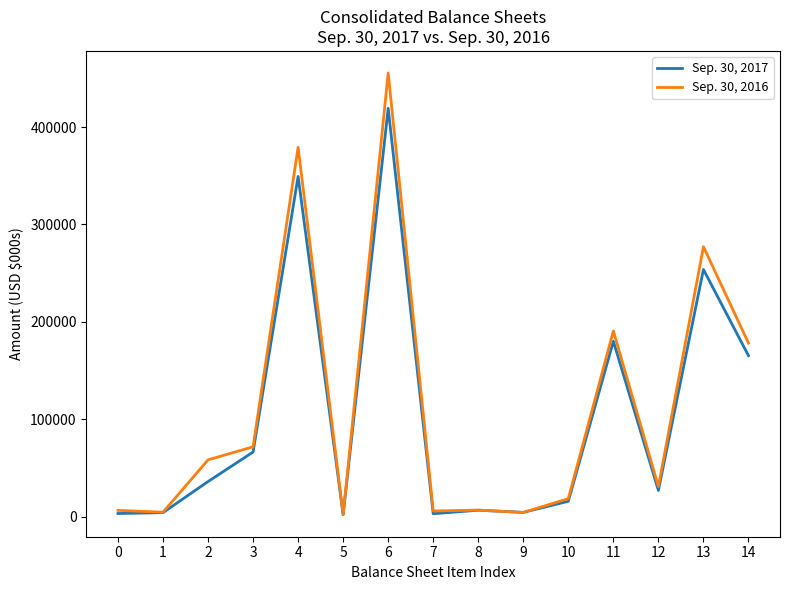

The value of Sep. 30, 2017 at 13 is 96820. True or false?

False